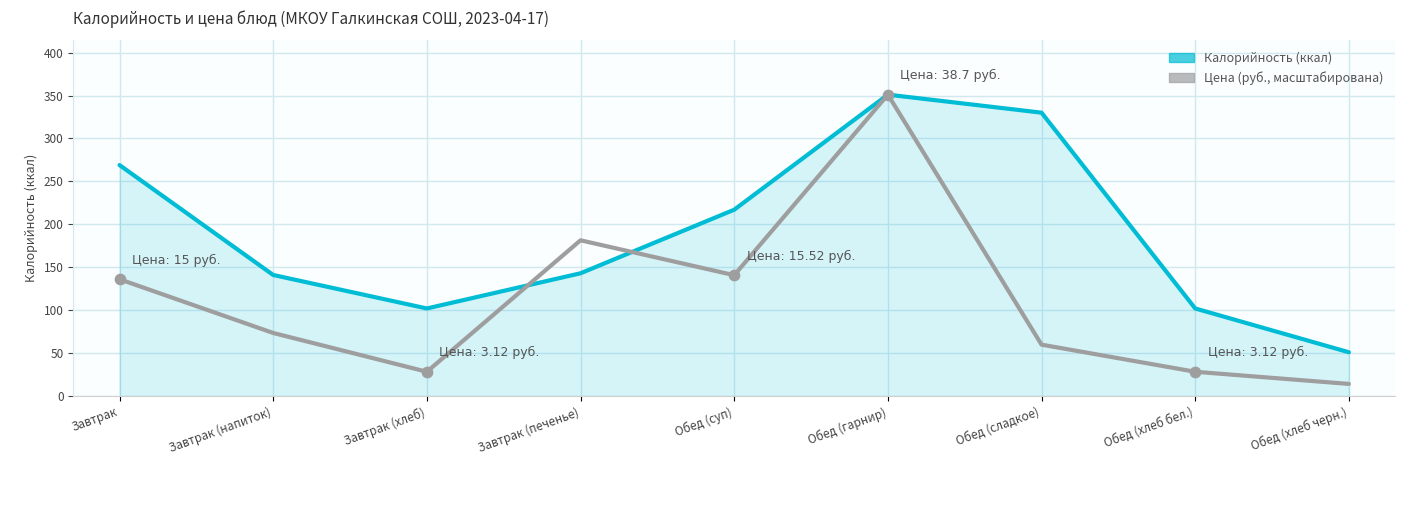

At which category is the sum across all series the highest?

Обед (гарнир)